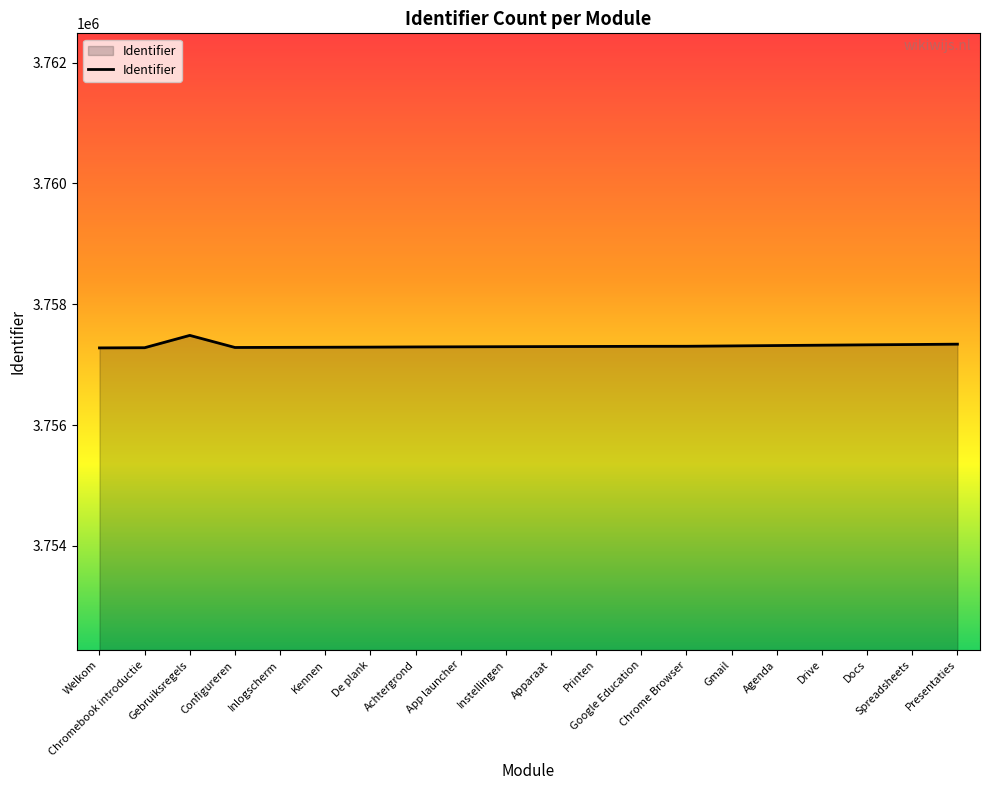

What is the minimum value shown in the chart?

3757277